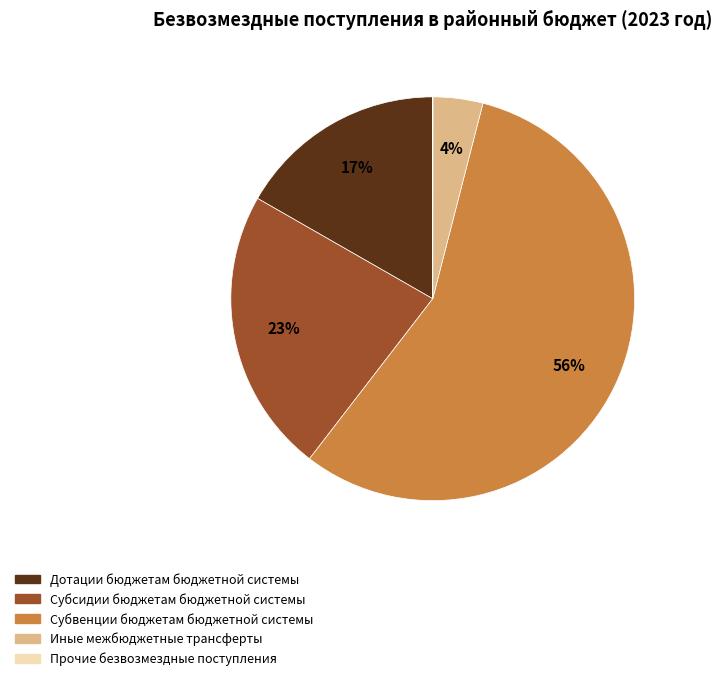

What is the majority slice?

Субвенции бюджетам бюджетной системы